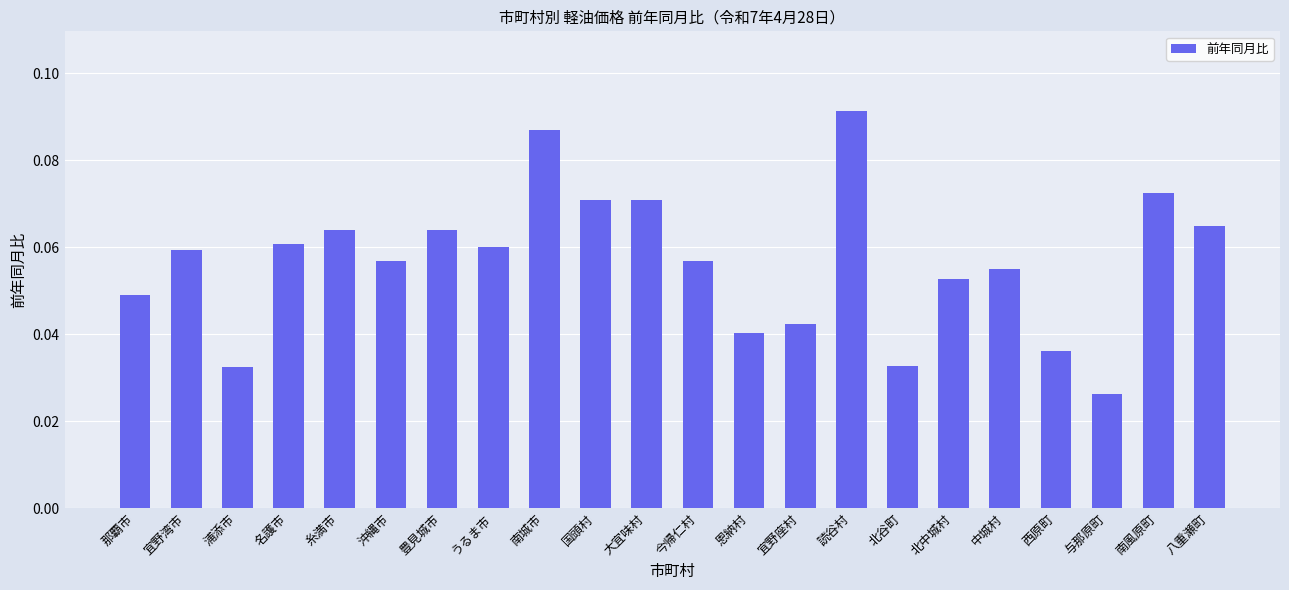

True or false: the data shows 0.0 at 豊見城市.

False